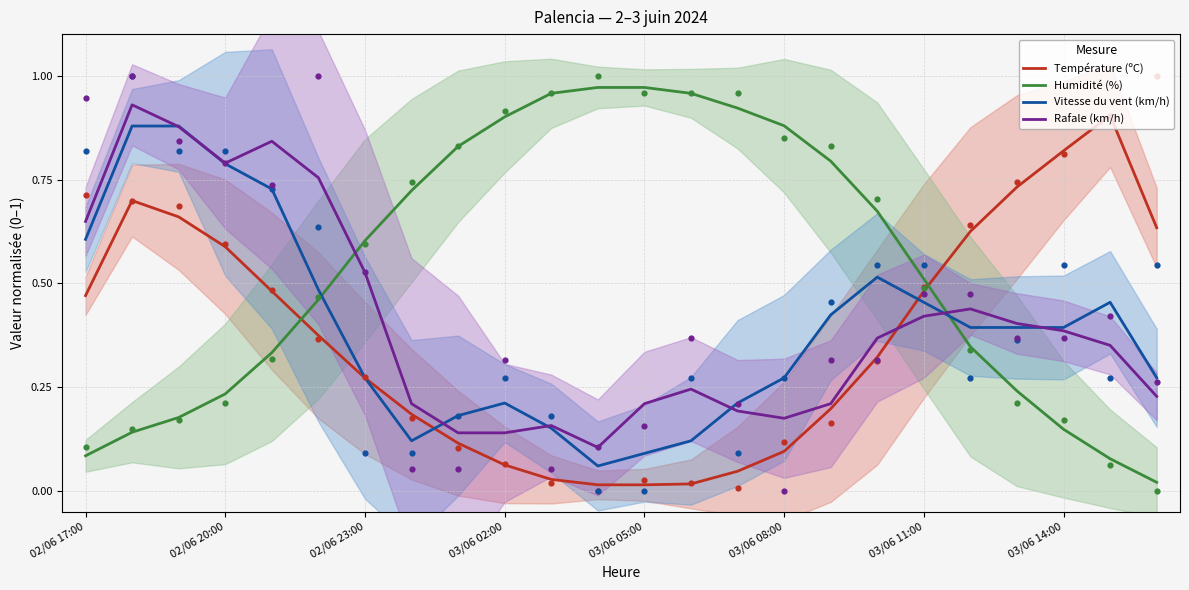

At how many categories does at least one series exceed 0?

24